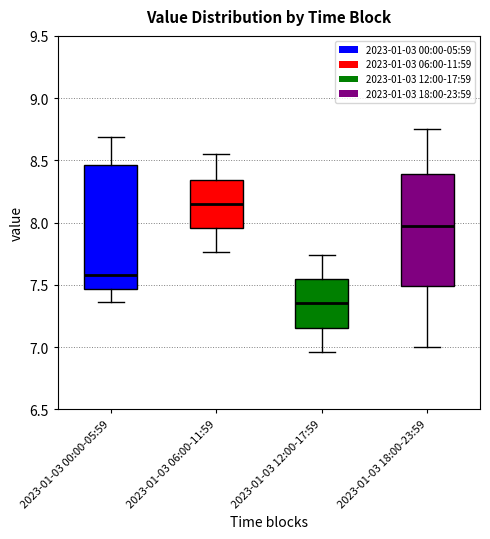

Reading left to right, read every box against the y-axis: the position of its median line, the range the box covers, and the ends of its whiskers. The values are not printed on the chart, so give them approximately, as read against the axis.

2023-01-03 00:00-05:59: median 7.60, box 7.45 to 8.45, whiskers 7.35 to 8.70
2023-01-03 06:00-11:59: median 8.15, box 7.95 to 8.35, whiskers 7.75 to 8.55
2023-01-03 12:00-17:59: median 7.35, box 7.15 to 7.55, whiskers 6.95 to 7.75
2023-01-03 18:00-23:59: median 8.00, box 7.50 to 8.40, whiskers 7.00 to 8.75